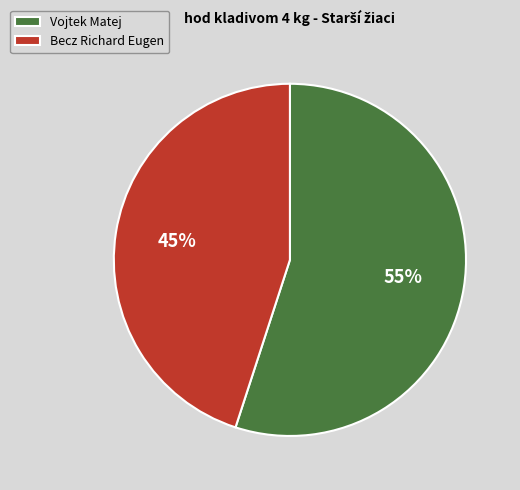

Do Becz Richard Eugen and Vojtek Matej together represent more than half of the pie?

Yes